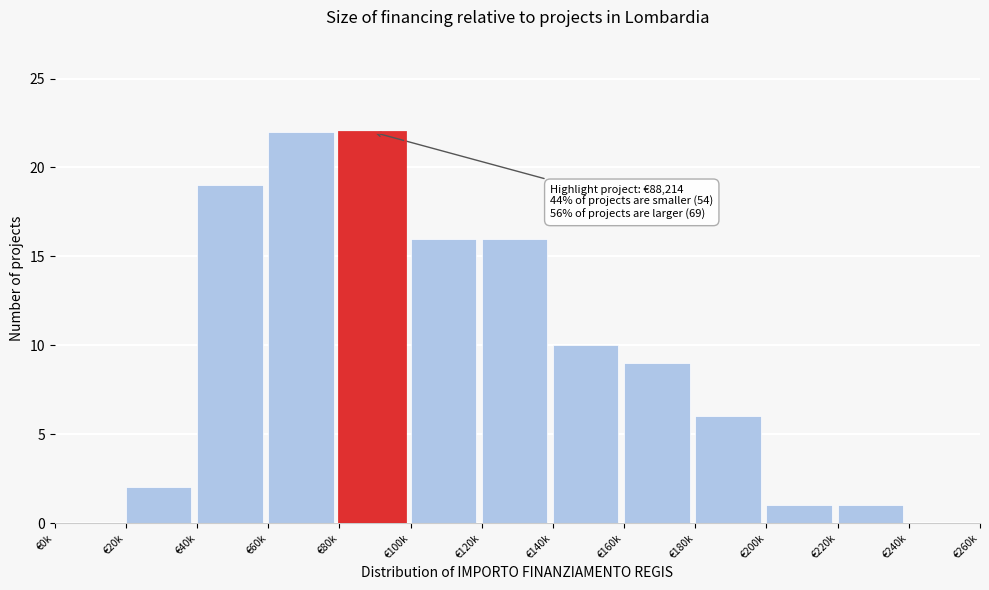

Reading left to right, list all the values displayed in this chart.

€0k=0	€20k=2	€40k=19	€60k=22	€80k=22	€100k=16	€120k=16	€140k=10	€160k=9	€180k=6	€200k=1	€220k=1	€240k=0